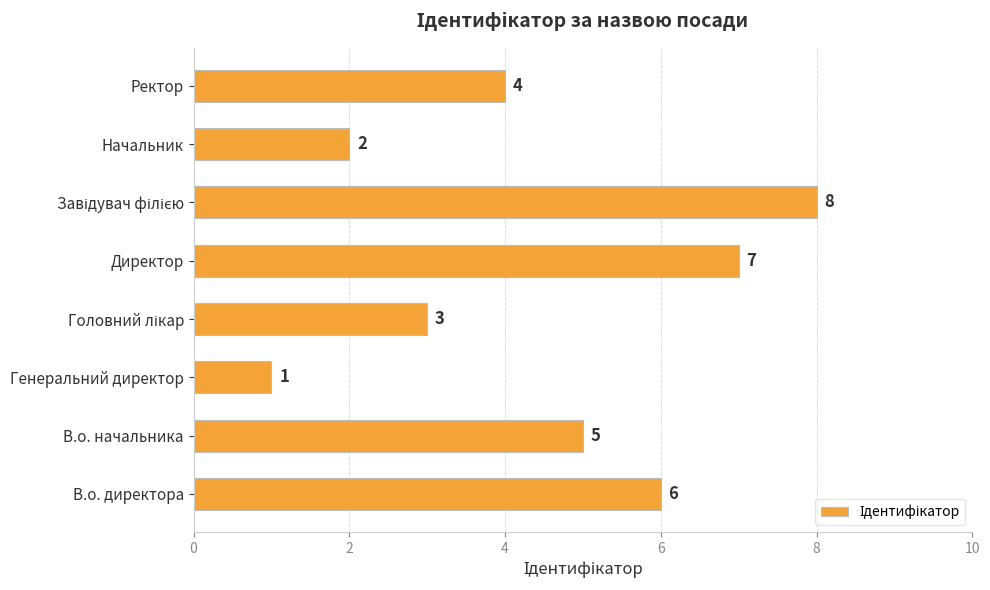

What is the maximum value shown in the chart?

8